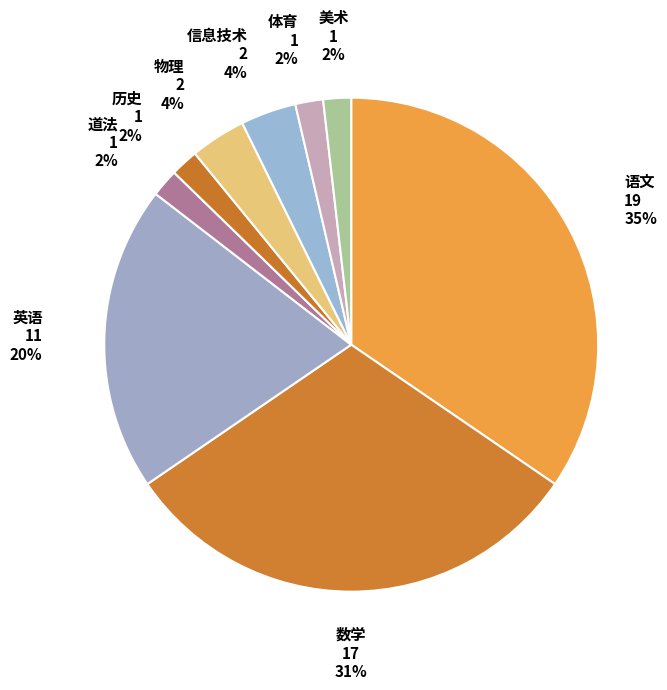

The 语文 slice represents 35% of the pie. True or false?

True